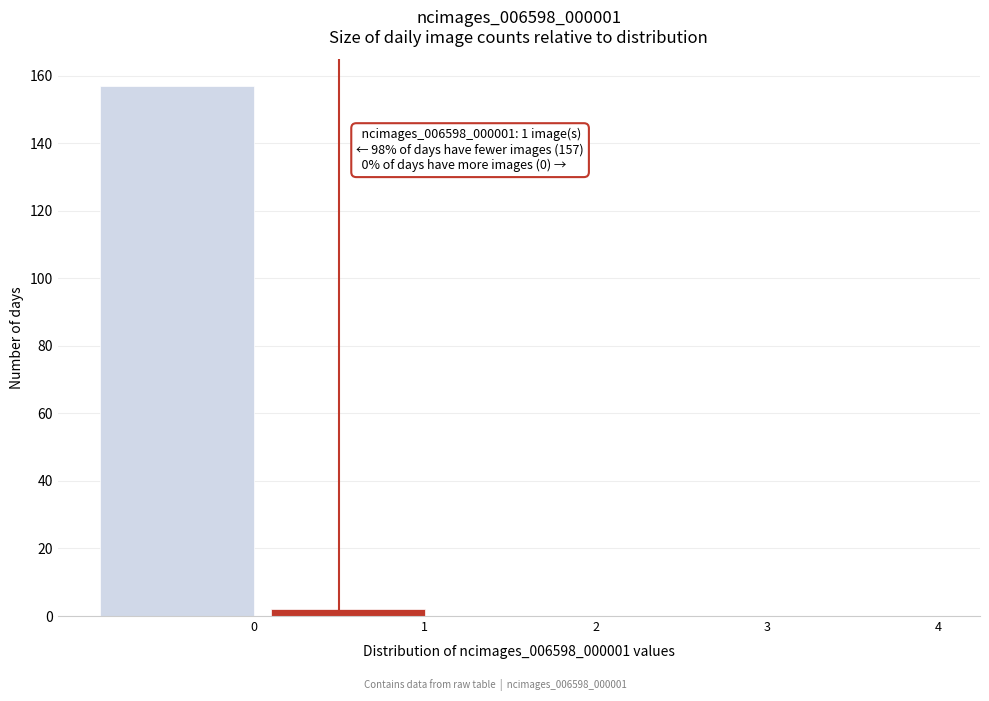

Reading left to right, transcribe all the data shown in this chart.

0=157	1=2	2=0	3=0	4=0